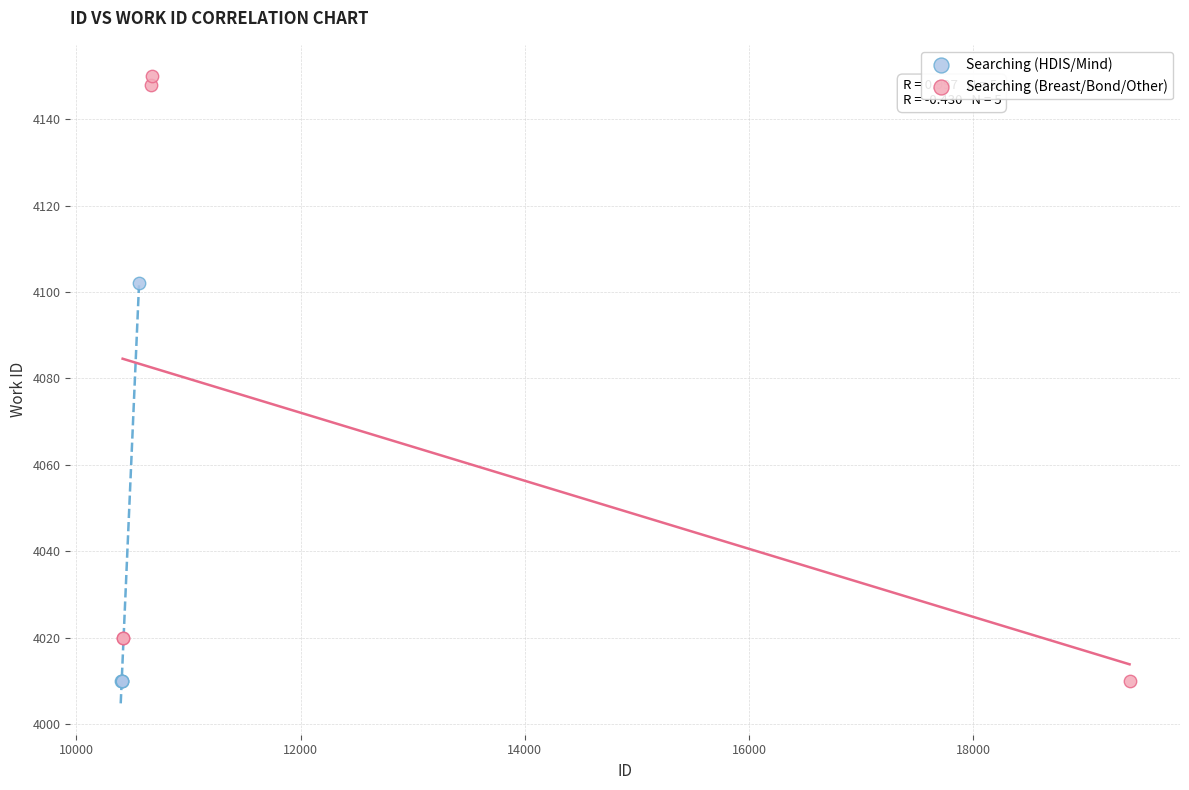

Which series has the largest Y range (max minus min)?

Searching (Breast/Bond/Other)